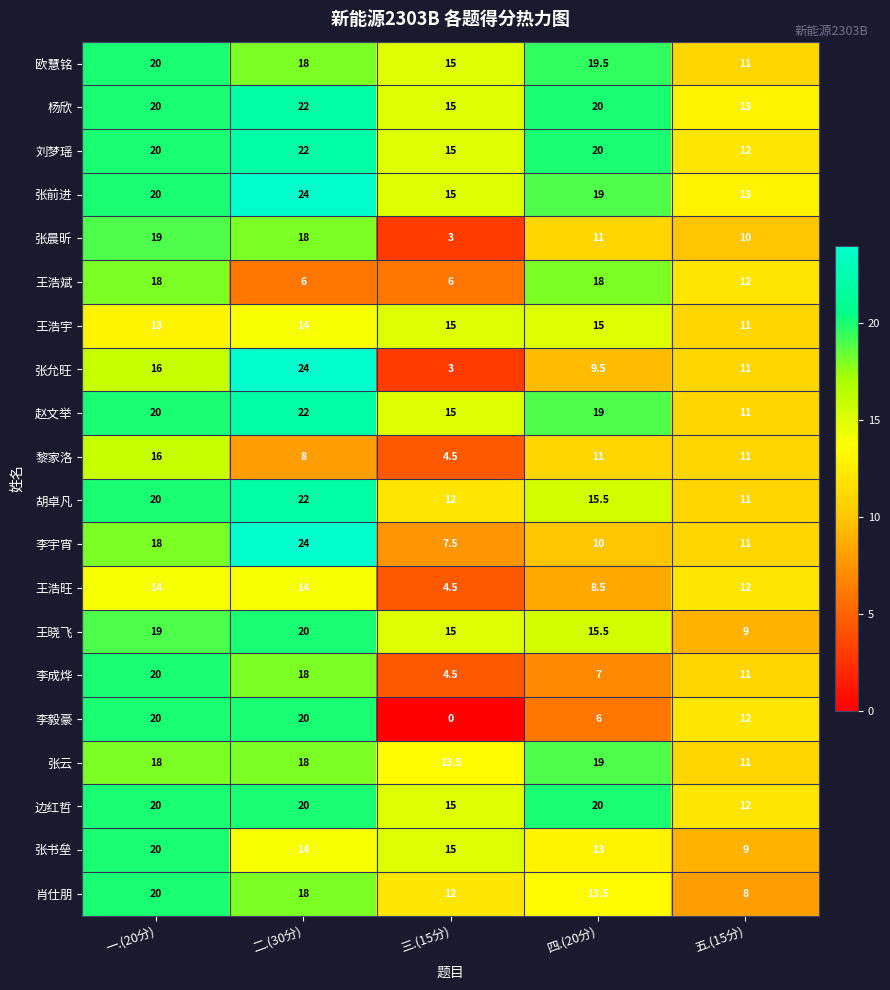

Which series has the widest spread of values?

张允旺